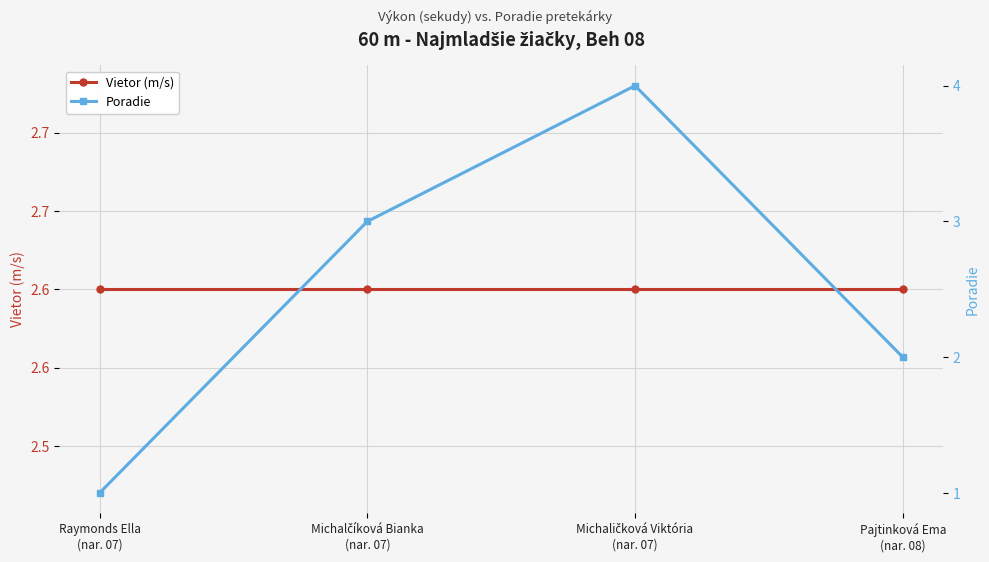

What is the spread (max minus min) of values at Michaličková Viktória
(nar. 07)?

1.4